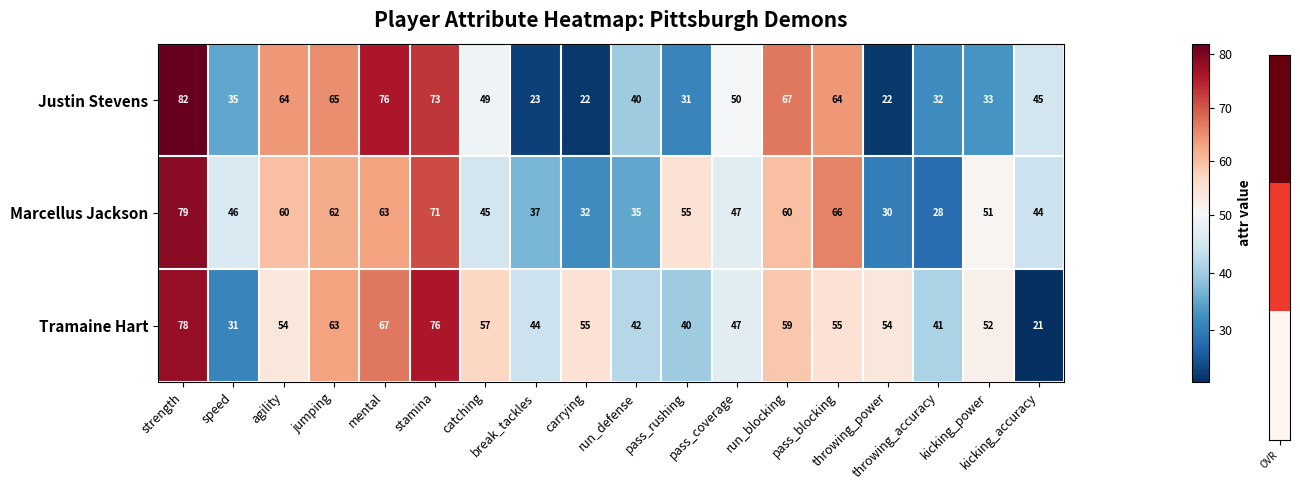

Which series has the widest spread of values?

Justin Stevens